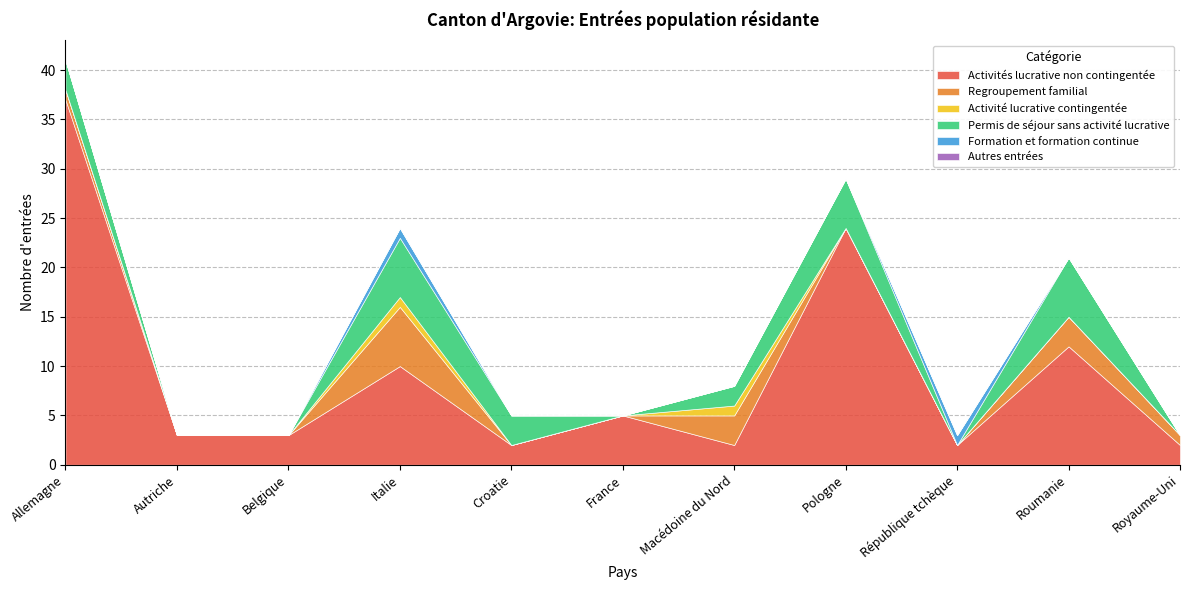

Is it true that Activités lucrative non contingentée equals 2 at République tchèque?

True